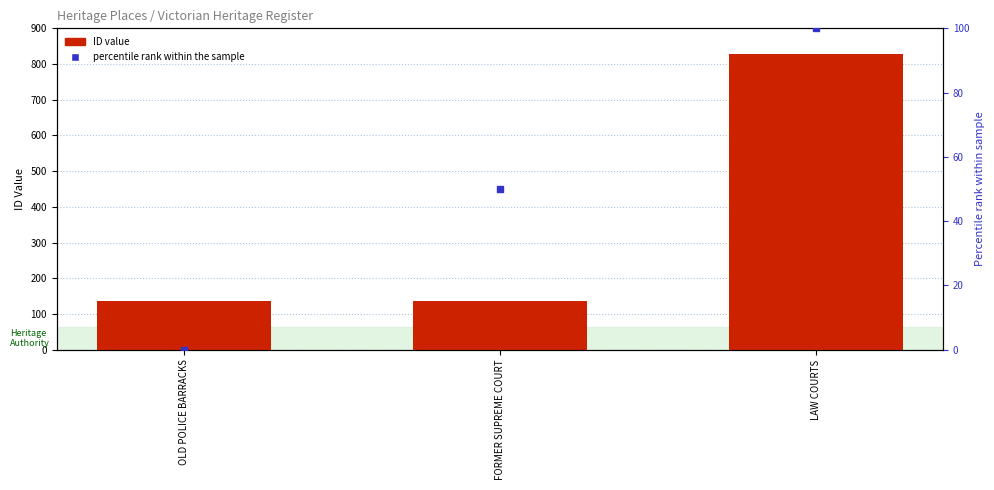

How many bars are there in total?

3